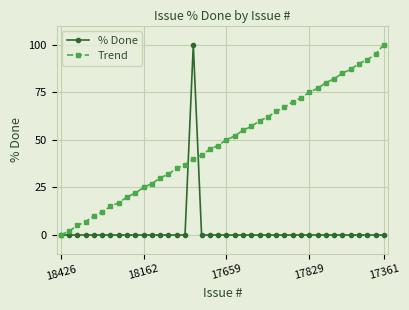

How many values in Trend are above zero?

39